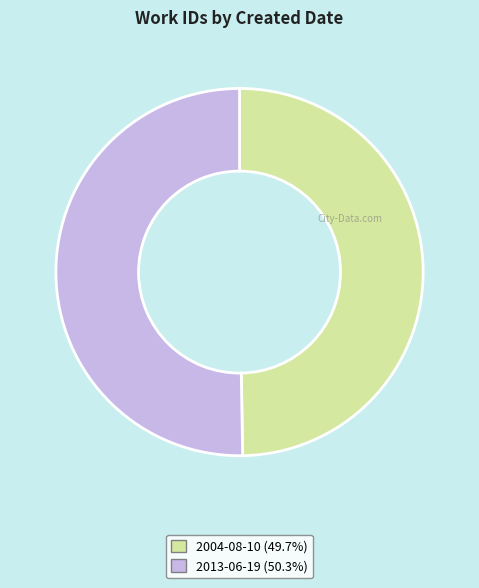

Rank the categories by value from lowest to highest.

2004-08-10, 2013-06-19